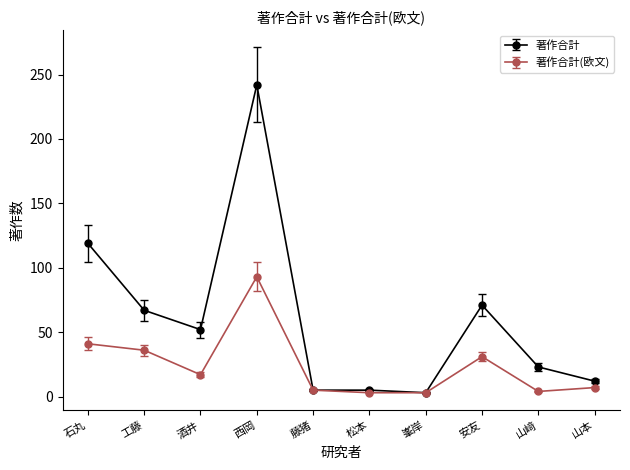

Does the chart have visible grid lines?

No